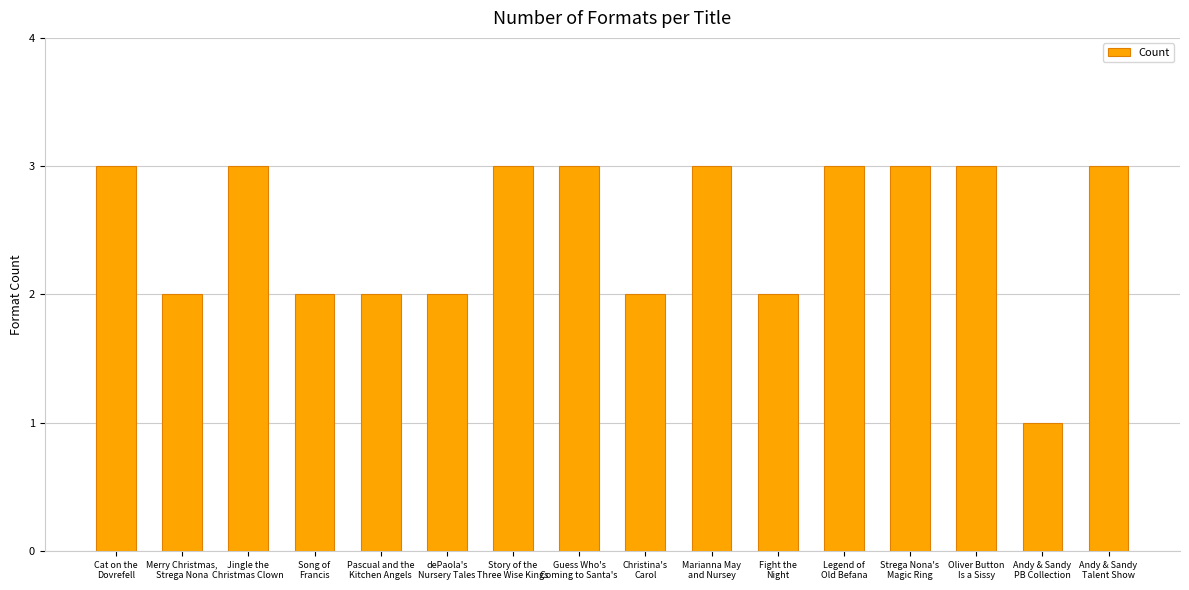

How many categories are shown in the chart?

16